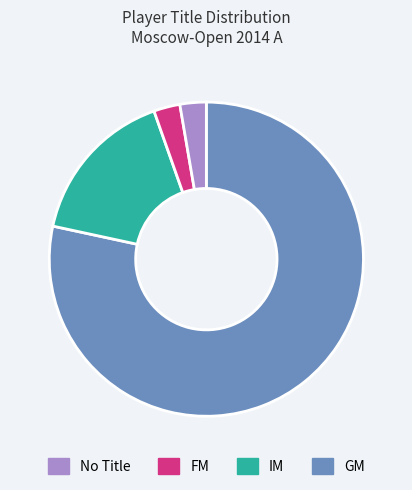

Is there a majority slice in this chart?

Yes